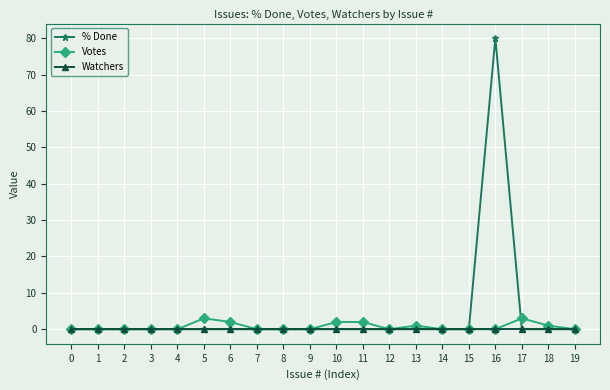

How many data points does each series have?

20